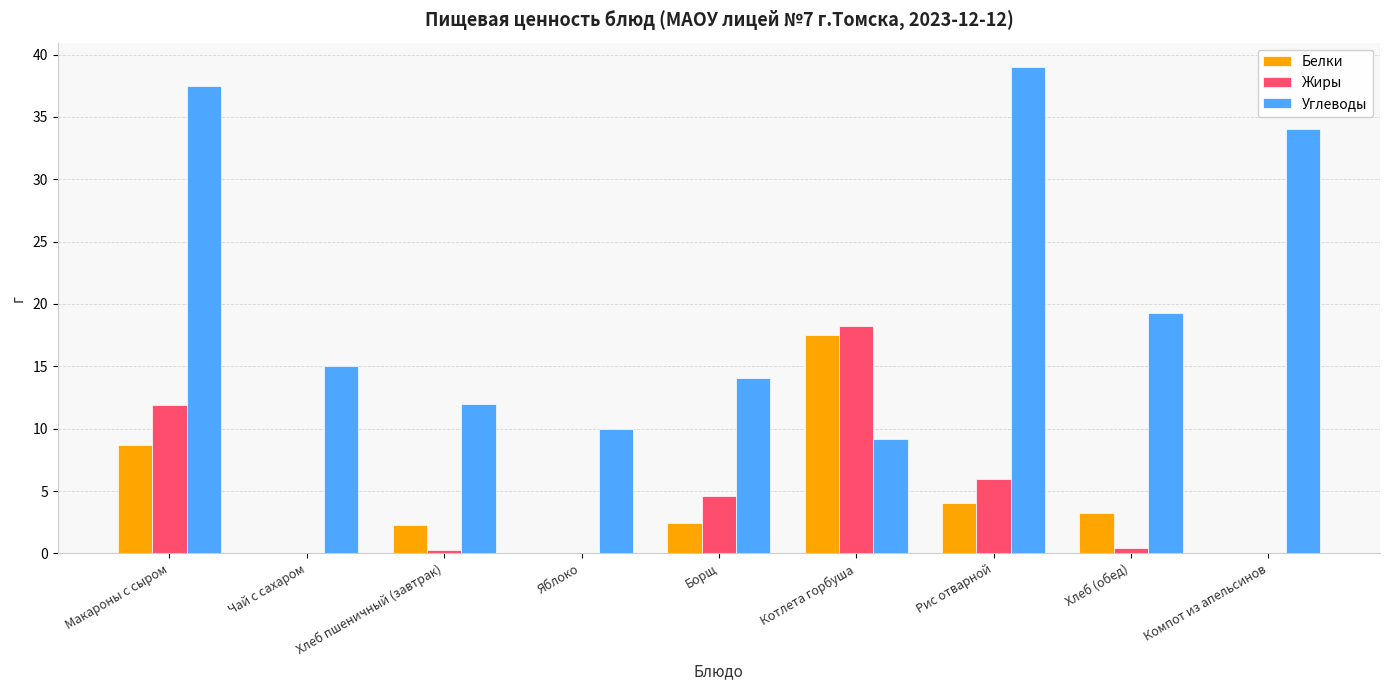

What is the total value across all series at Яблоко?

10.0